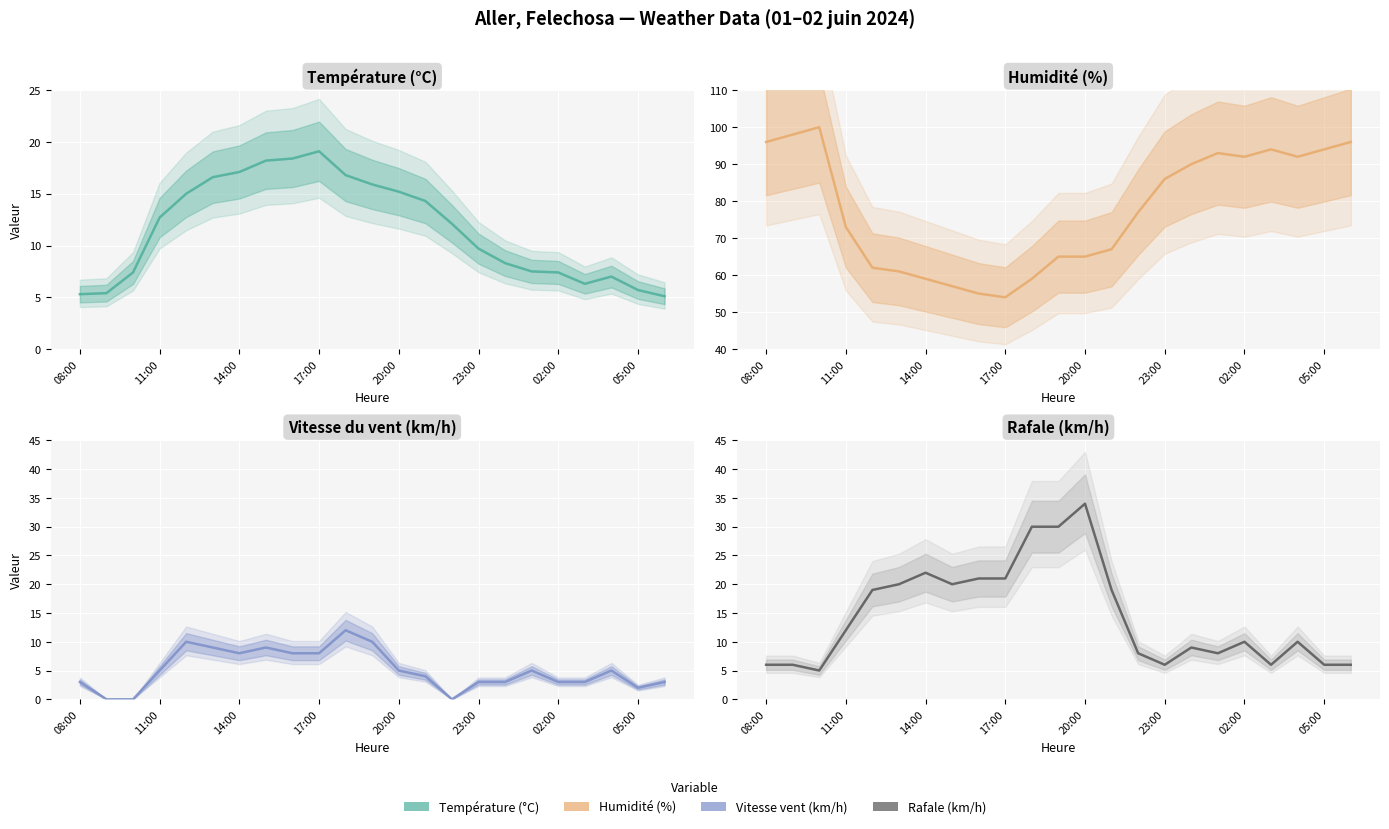

What is the maximum value shown in the chart?

100.0